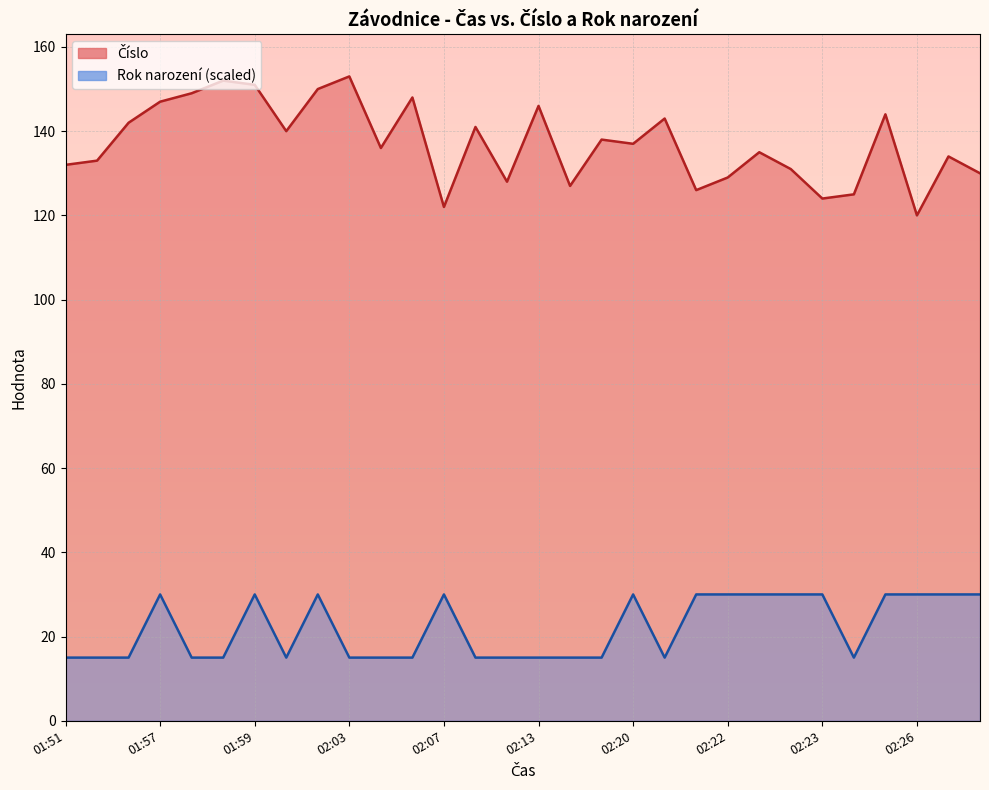

What is the spread (max minus min) of values at 01:58?

134